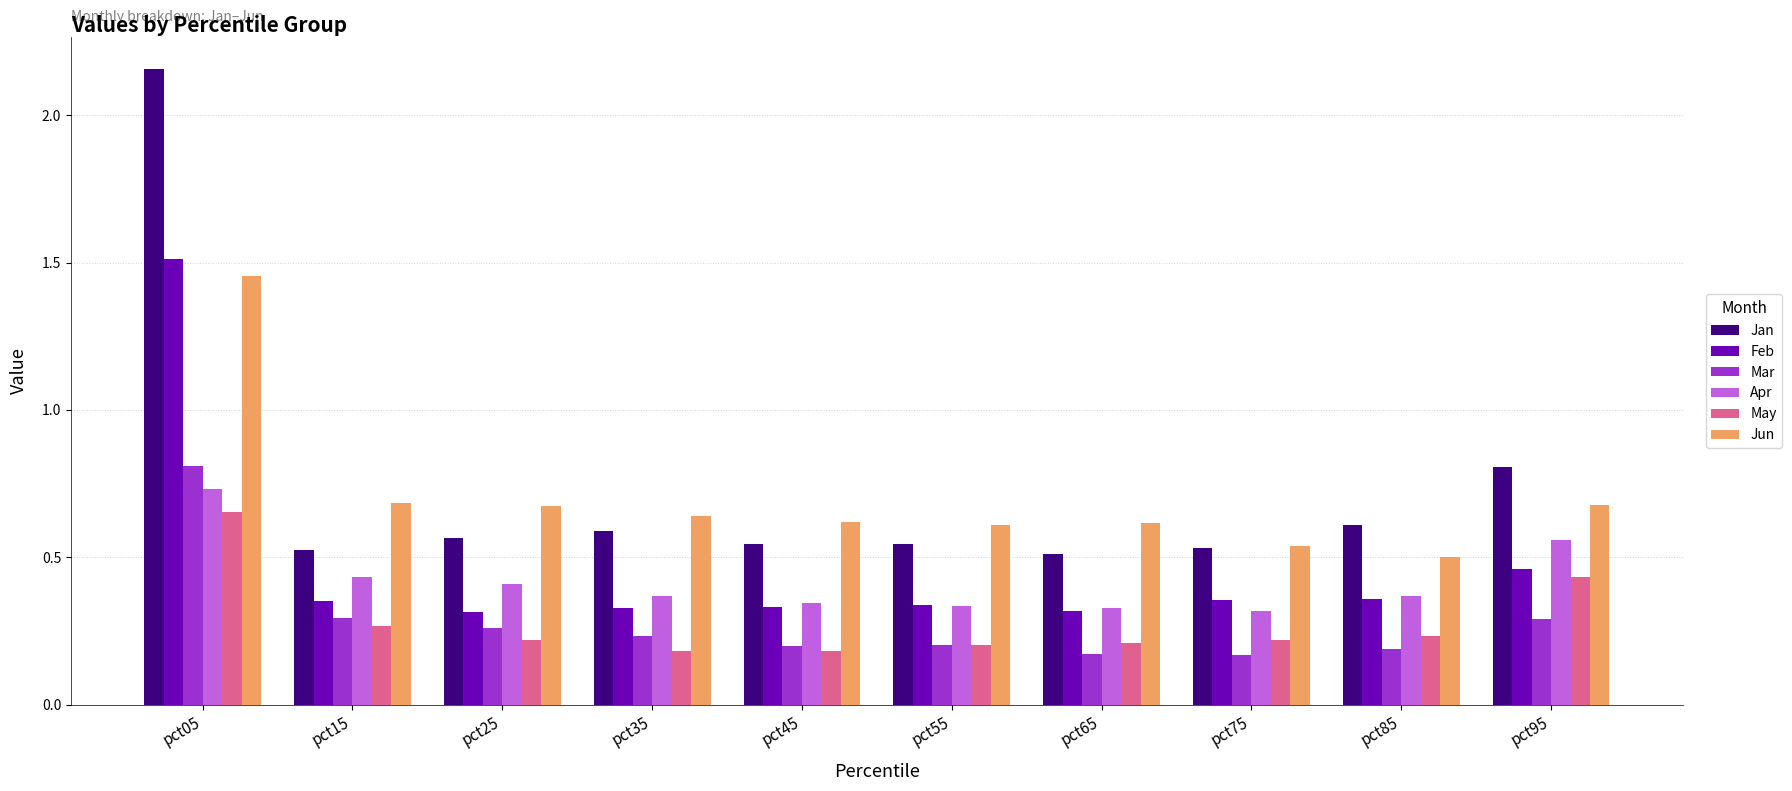

Count the Mar values in the range 0 to 1.

10